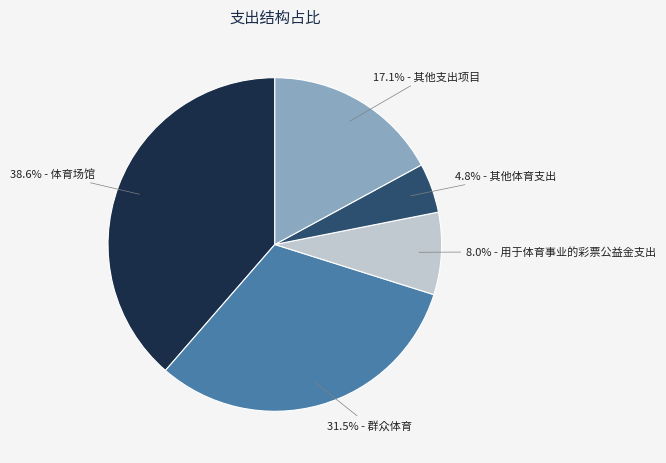

To the nearest percent, what is the difference between the largest and smallest slice percentages?

34%